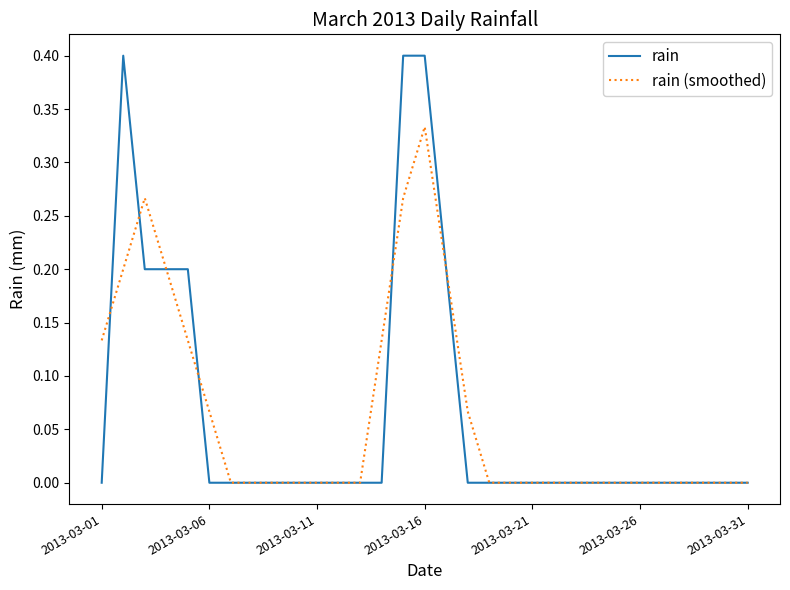

Which series has the widest spread of values?

rain